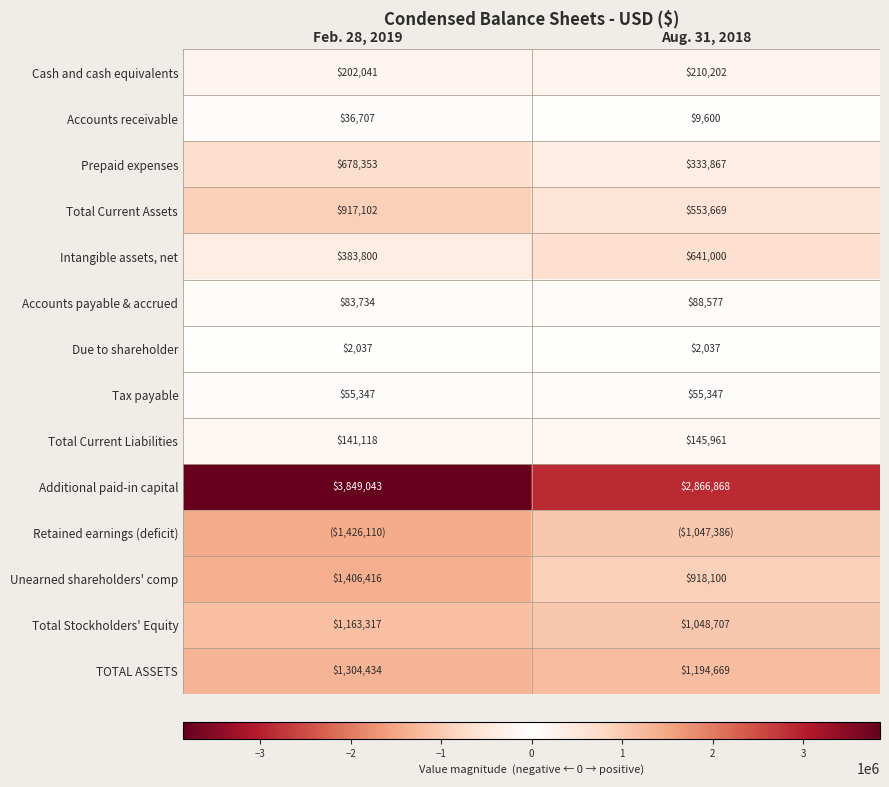

What is the sum of all Tax payable values?

110694